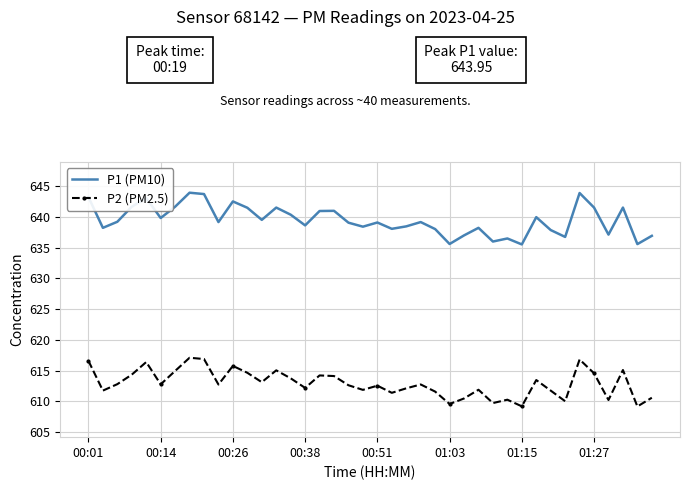

True or false: P1 (PM10) and P2 (PM2.5) intersect in this chart.

False